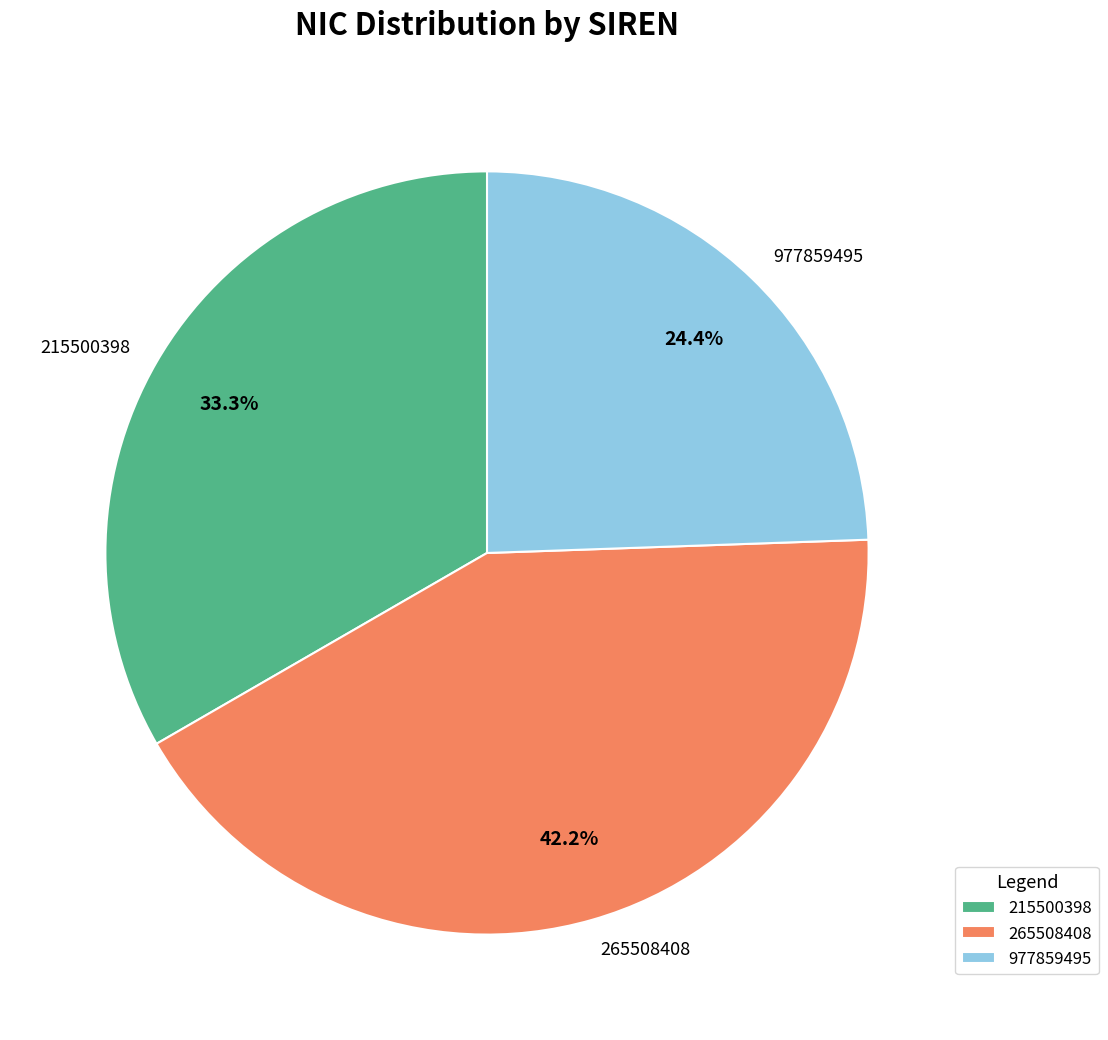

Does 977859495 account for over 50% of the chart?

No